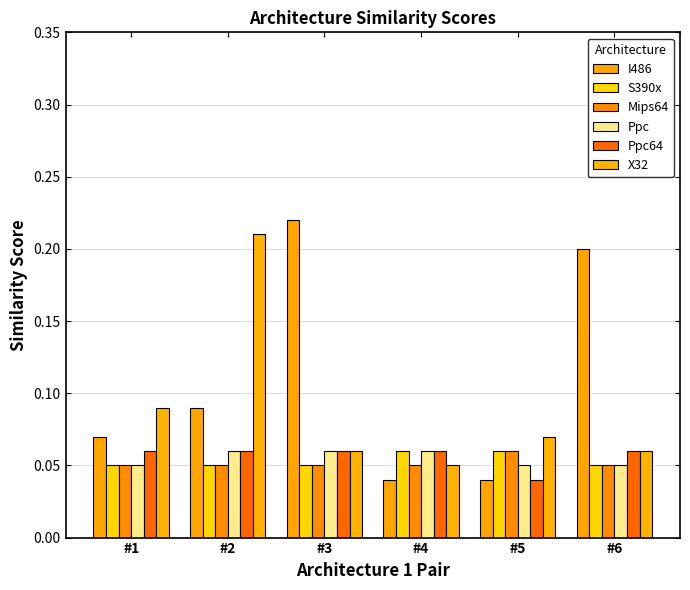

Reading left to right, list all the values displayed in this chart.

I486: 0.1	0.1	0.2	0.0	0.0	0.2
S390x: 0.1	0.1	0.1	0.1	0.1	0.1
Mips64: 0.1	0.1	0.1	0.1	0.1	0.1
Ppc: 0.1	0.1	0.1	0.1	0.1	0.1
Ppc64: 0.1	0.1	0.1	0.1	0.0	0.1
X32: 0.1	0.2	0.1	0.1	0.1	0.1